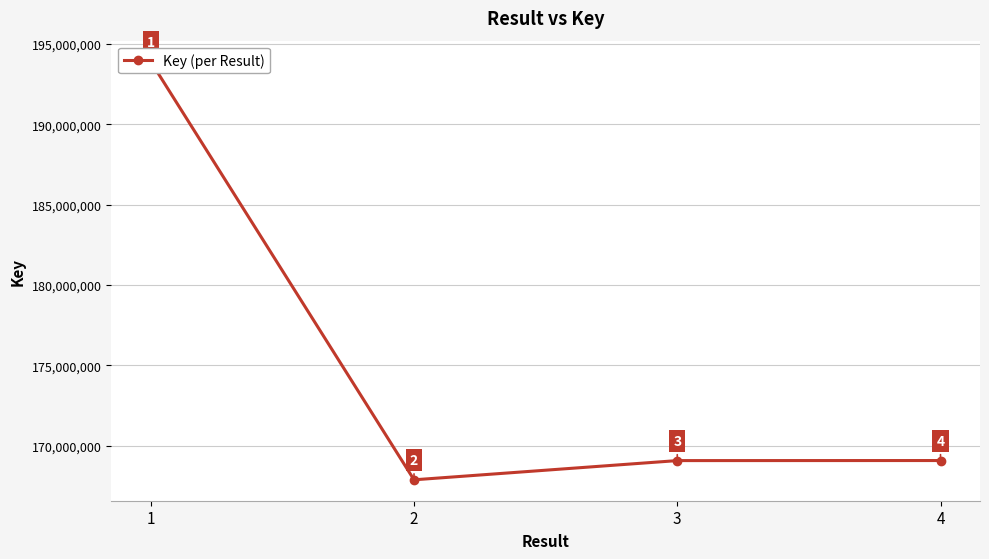

How many data points are less than 169084616?

2